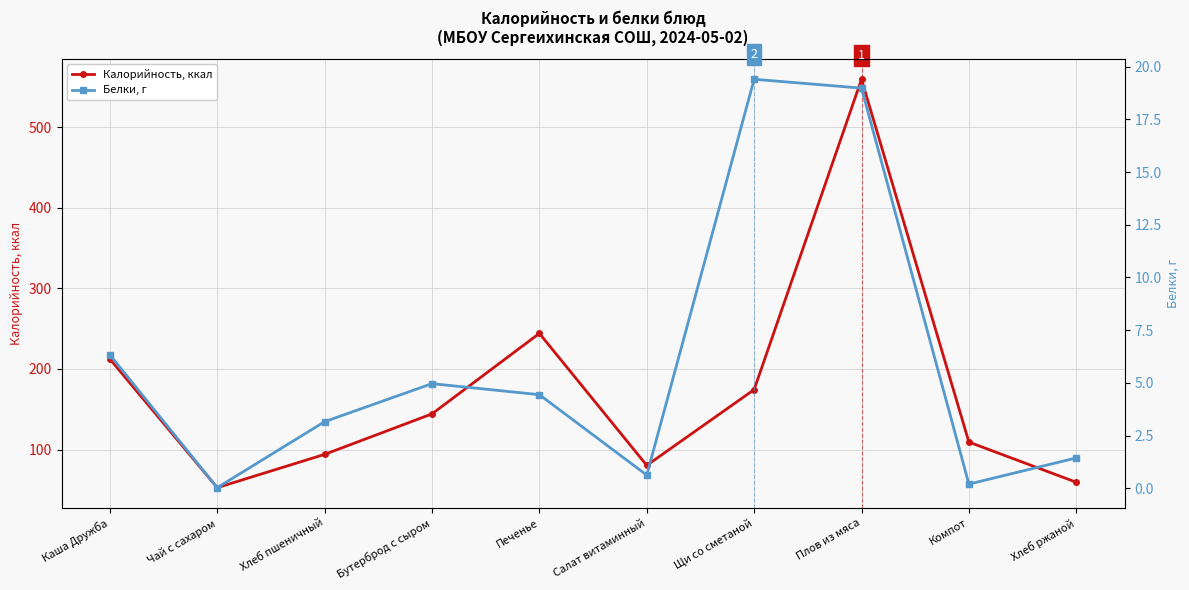

True or false: Белки, г has a value of 8.4 at Плов из мяса.

False